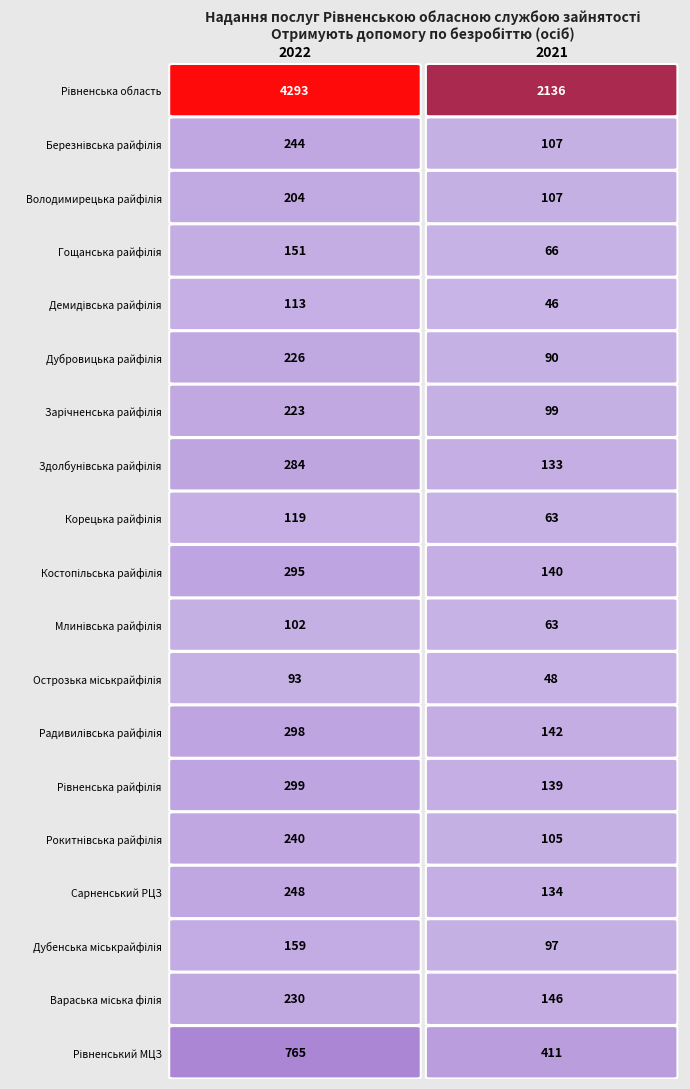

What is the difference between the Дубровицька райфілія values at 0 and 1?

136